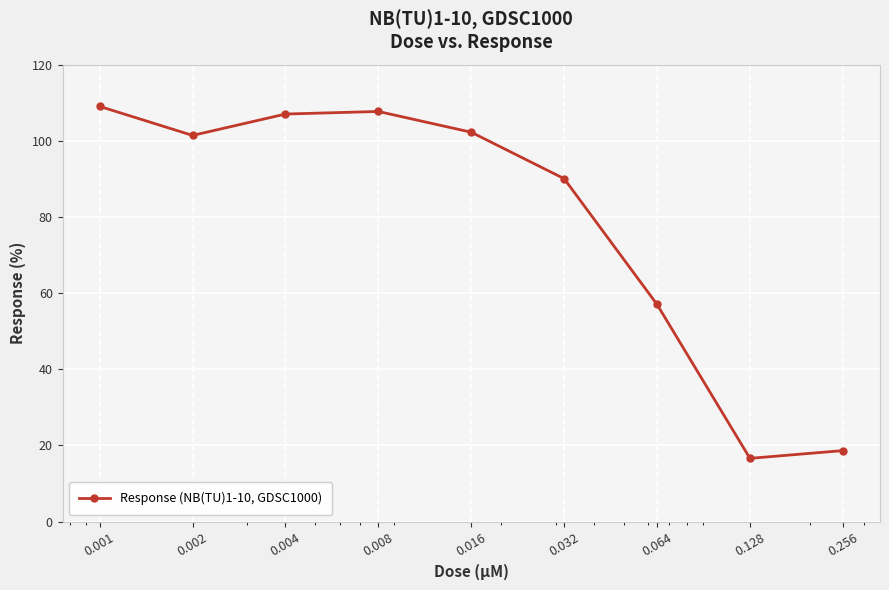

What is the value of the 6th point from the left?

90.1